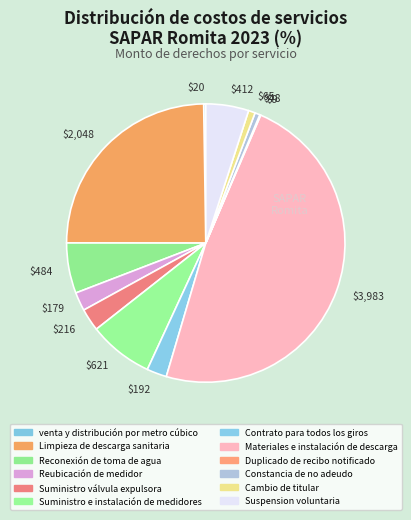

What is the smallest slice in the pie chart?

Duplicado de recibo notificado